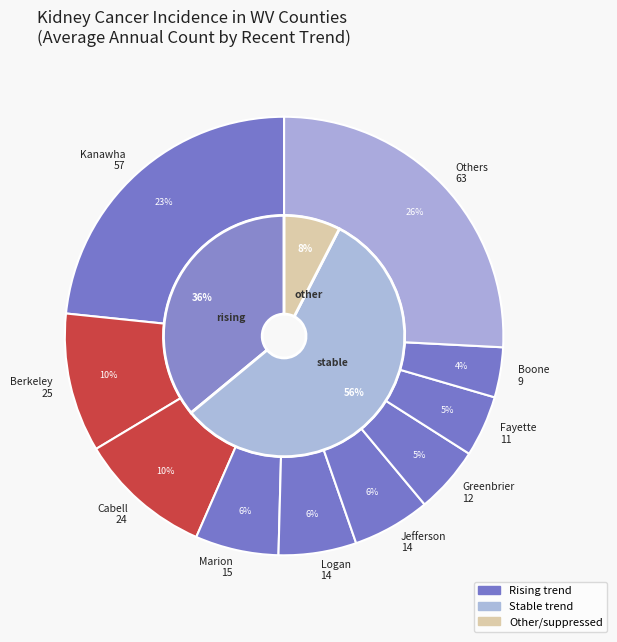

Do Greenbrier and Barbour together represent more than half of the pie?

No